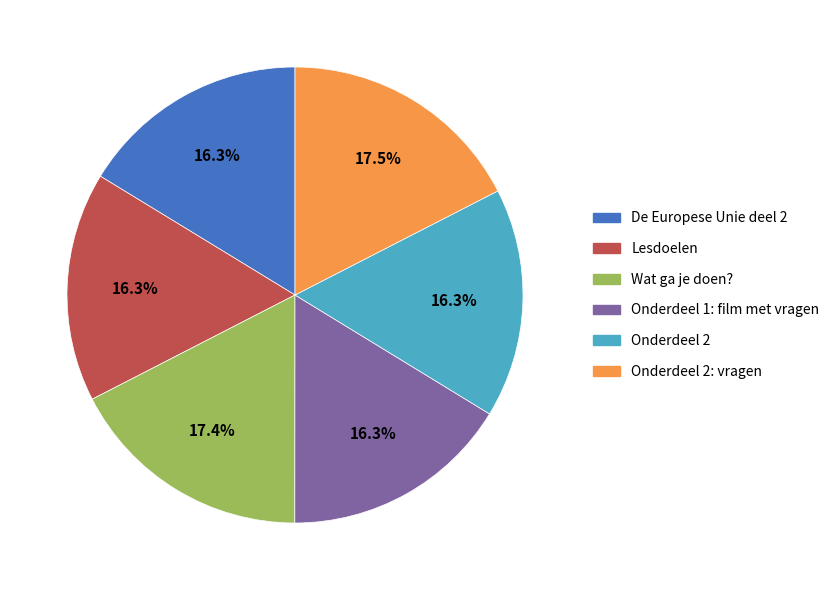

Is there a majority slice in this chart?

No